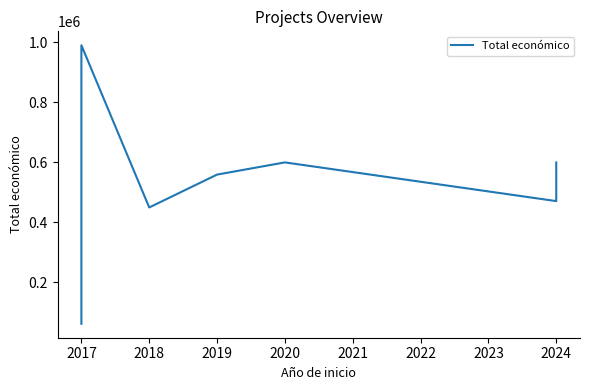

True or false: there are more than 0 points higher than both neighbors.

True